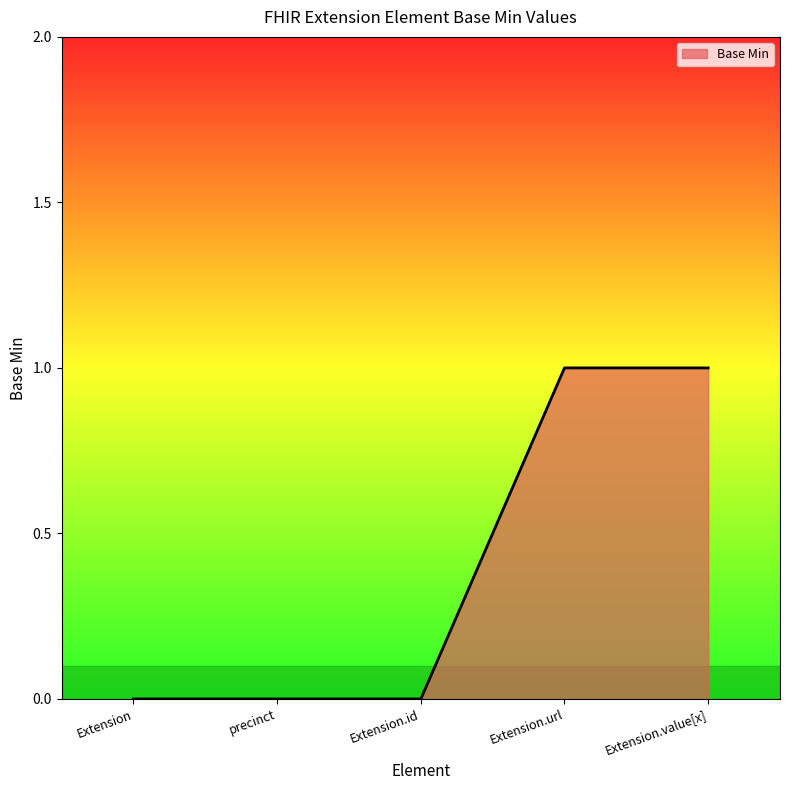

What position from the left is Extension?

1